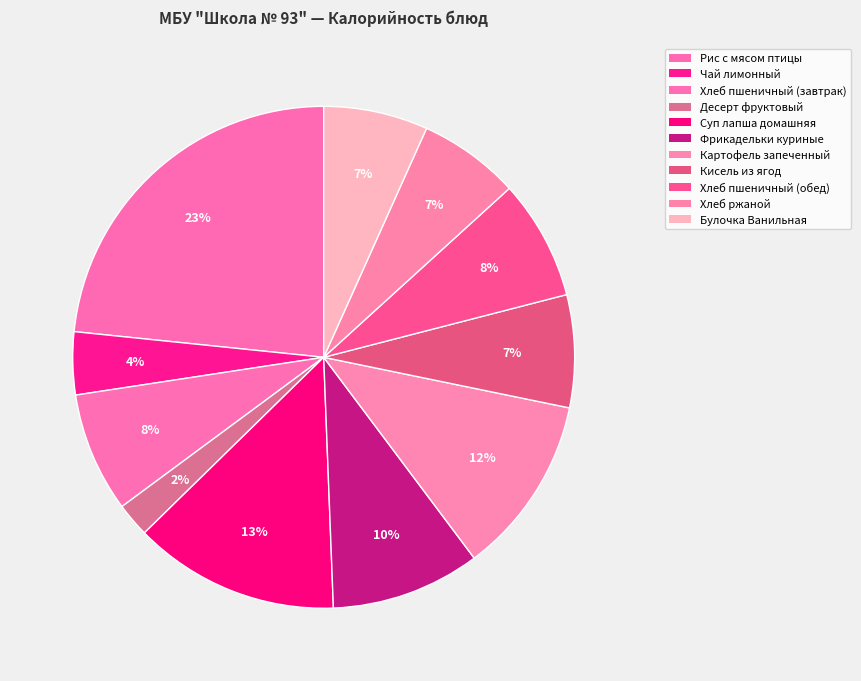

What portion of the pie excludes Хлеб ржаной?

93.5%